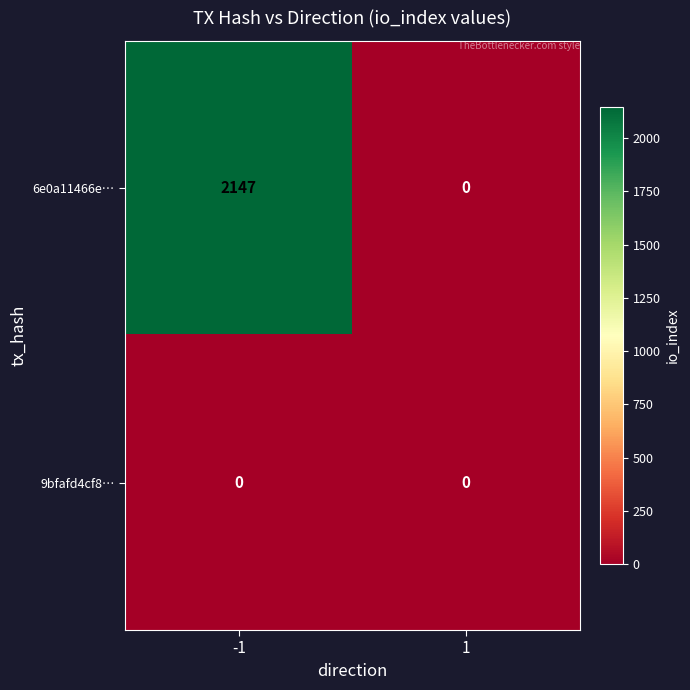

What is the difference between the maximum and minimum values in the 6e0a11466e… series?

2147